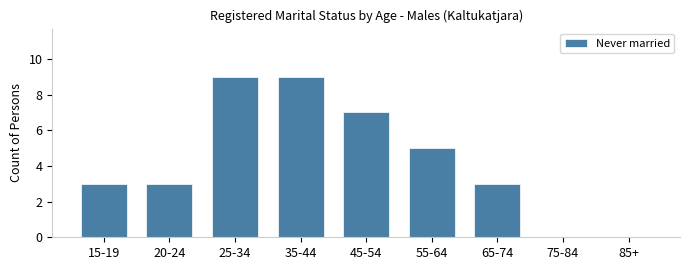

What is the change in value from 20-24 to 85+?

-3